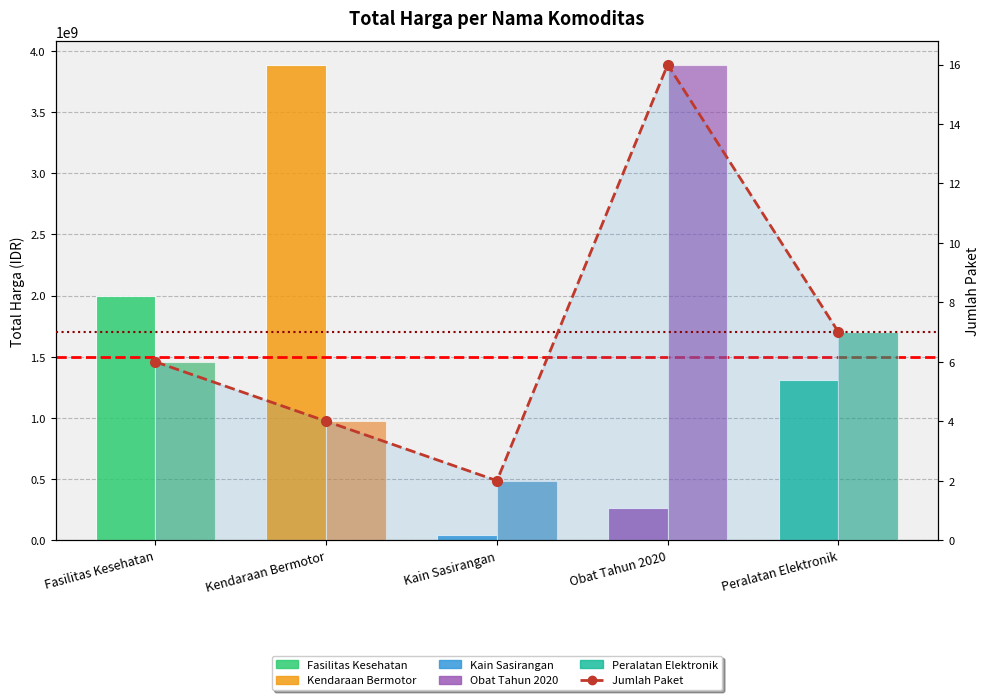

How many data points are less than 6?

2